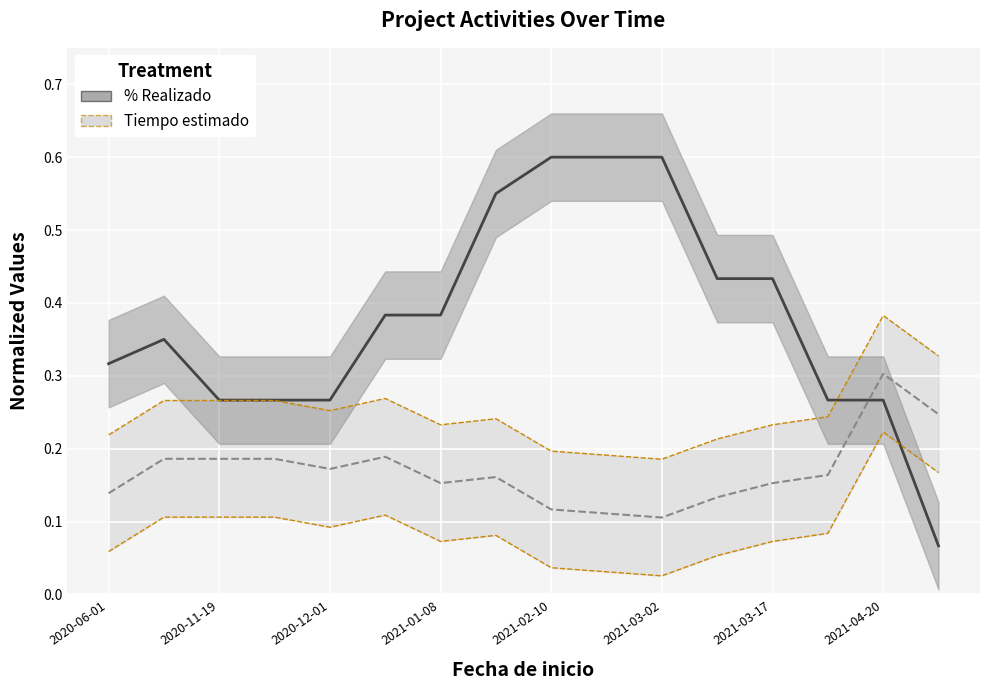

What is the difference between the highest and lowest values at 13?

0.2